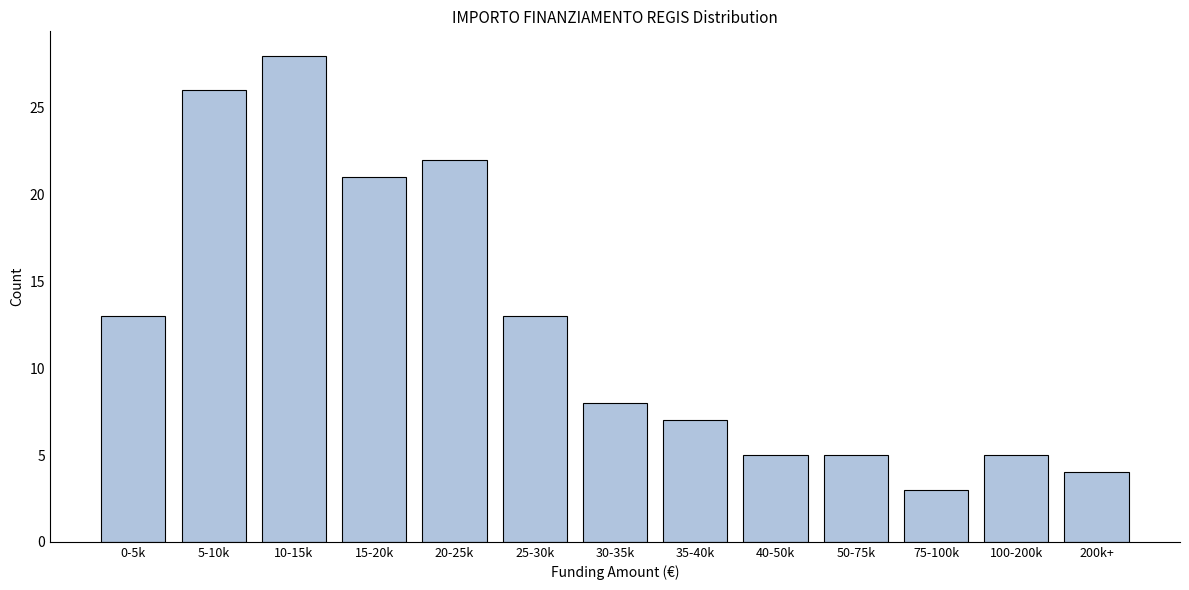

Reading left to right, transcribe all the data shown in this chart.

0-5k=13	5-10k=26	10-15k=28	15-20k=21	20-25k=22	25-30k=13	30-35k=8	35-40k=7	40-50k=5	50-75k=5	75-100k=3	100-200k=5	200k+=4